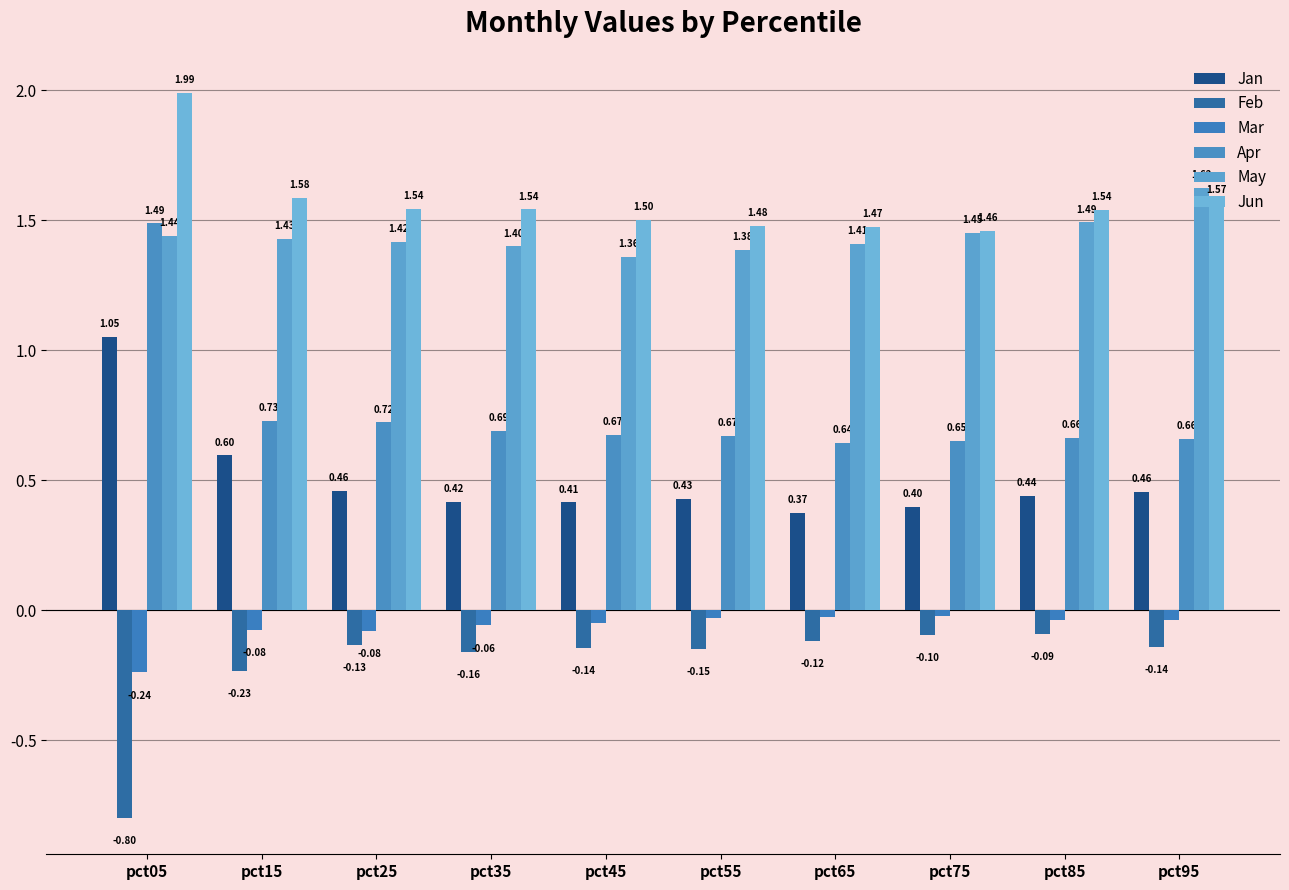

What is the lowest value of the Mar series?

-0.2